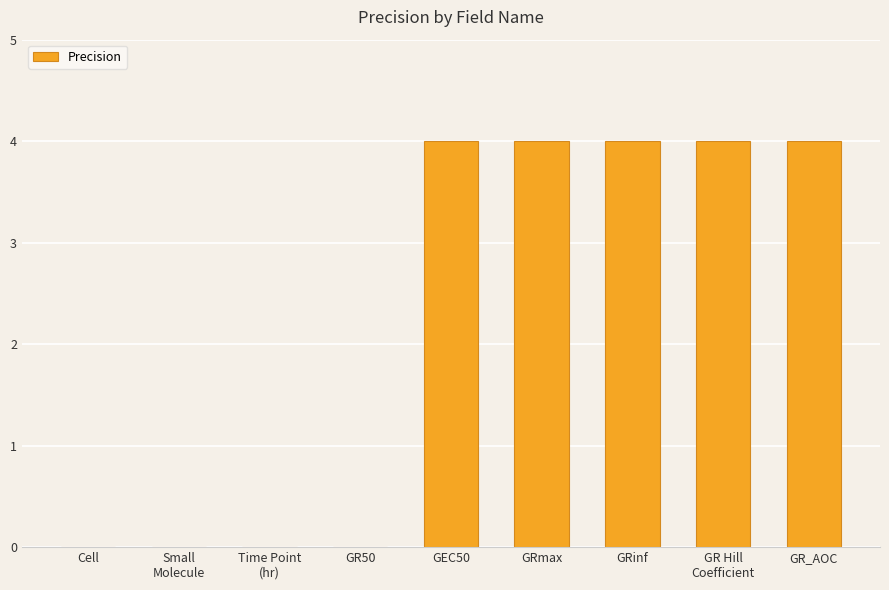

Is it true that the value at GR_AOC is 4?

True